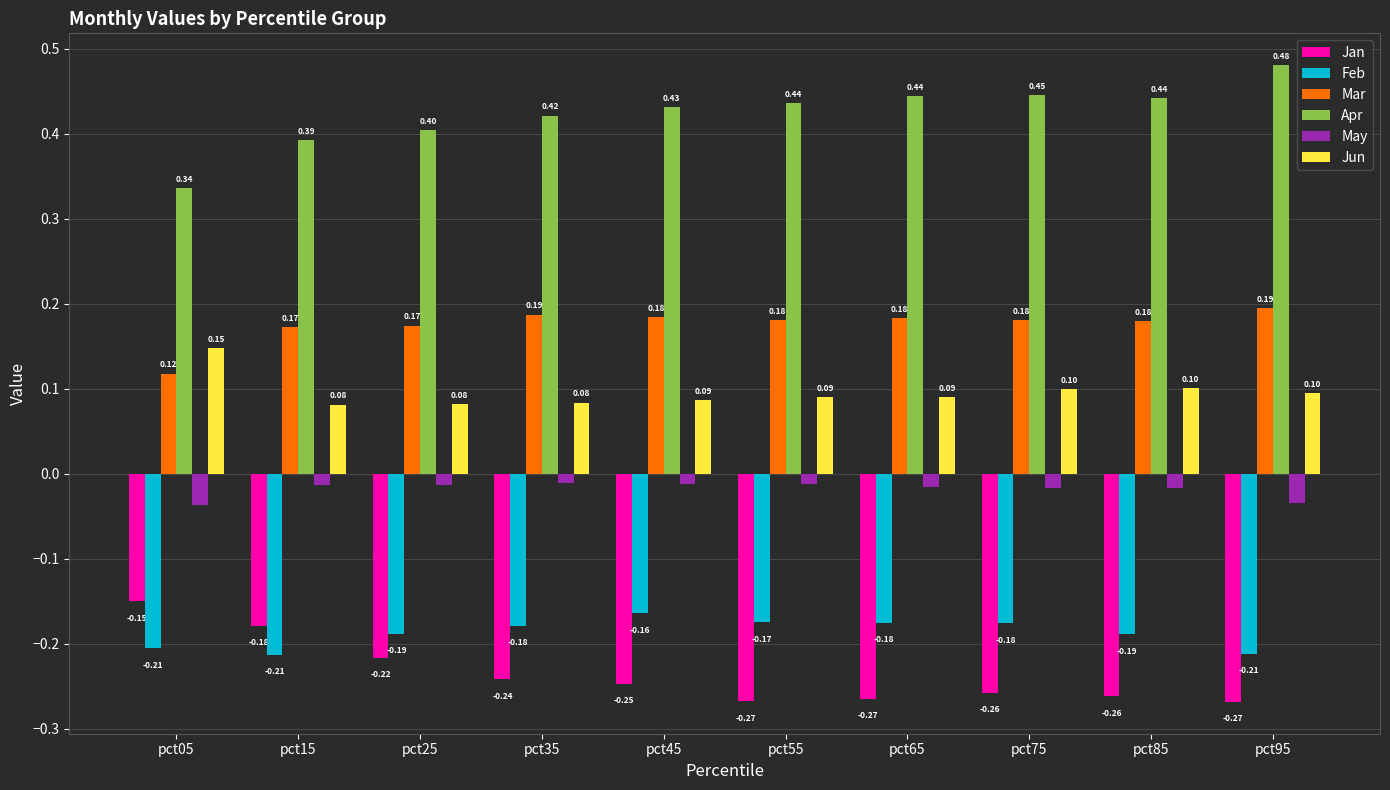

Which series changed the most between pct15 and pct65?

Jan